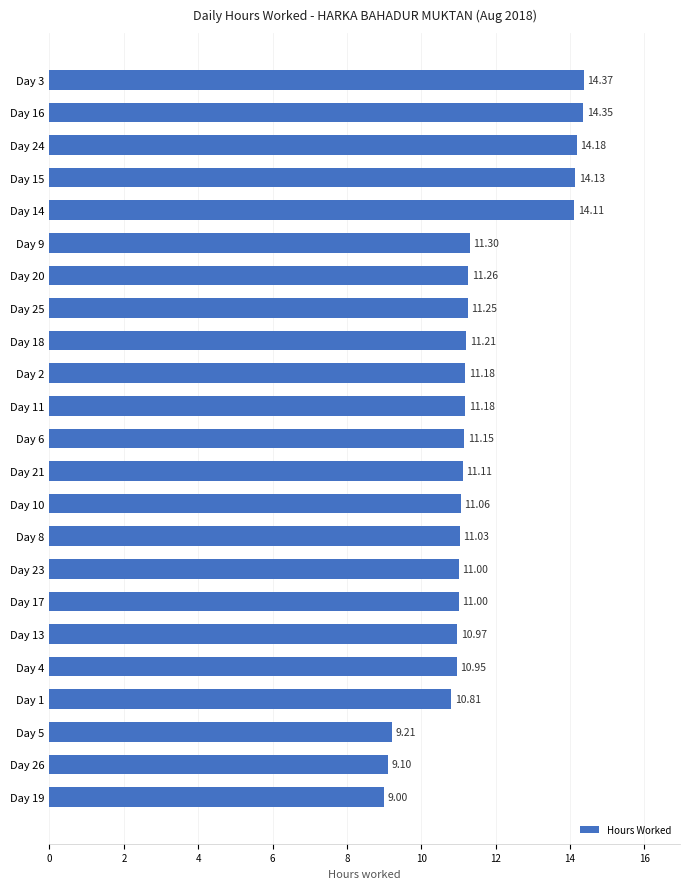

What is the maximum value shown in the chart?

14.4